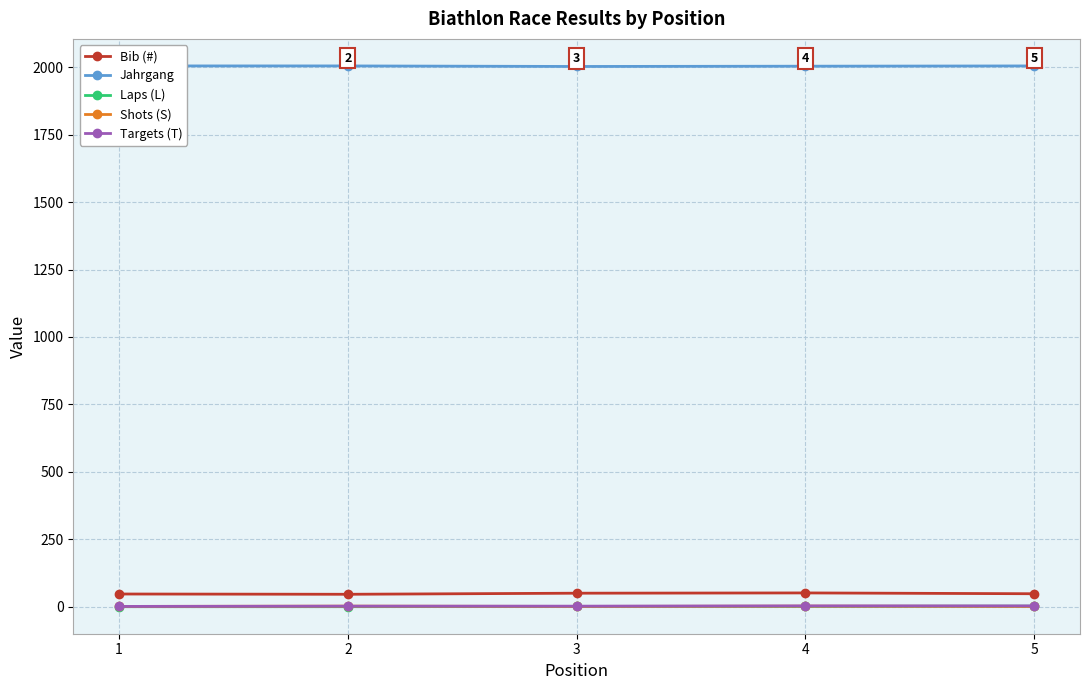

What is the minimum value for Bib (#)?

46